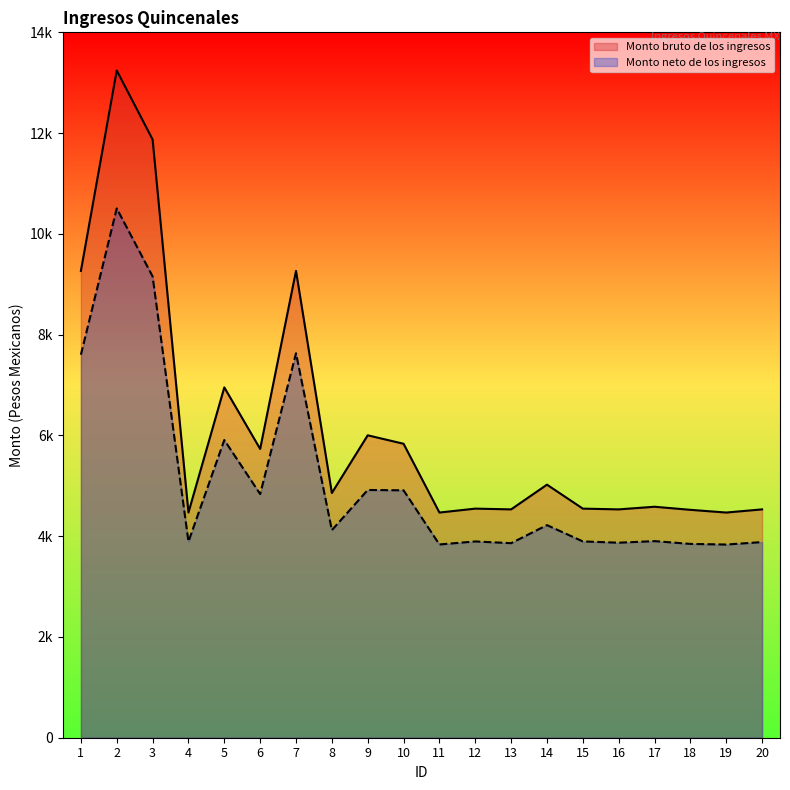

True or false: Monto bruto de los ingresos has a value of 6953.0 at 5.

True